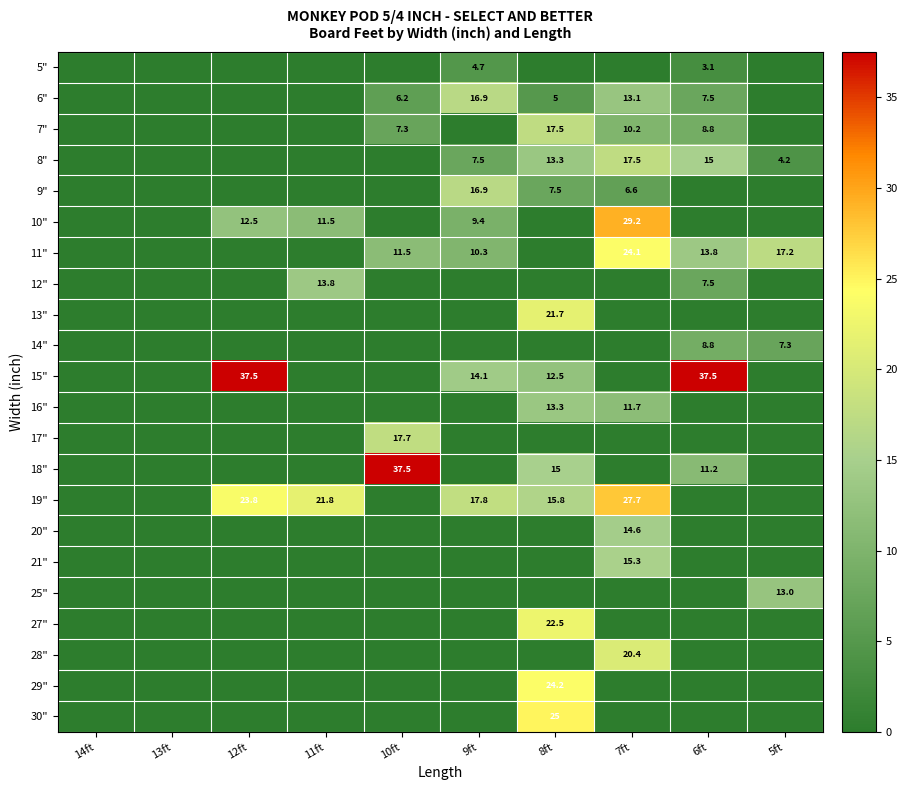

Rank the series at 7ft from highest to lowest value.

10", 19", 11", 28", 8", 21", 20", 6", 16", 7", 9", 5", 12", 13", 14", 15", 17", 18", 25", 27", 29", 30"